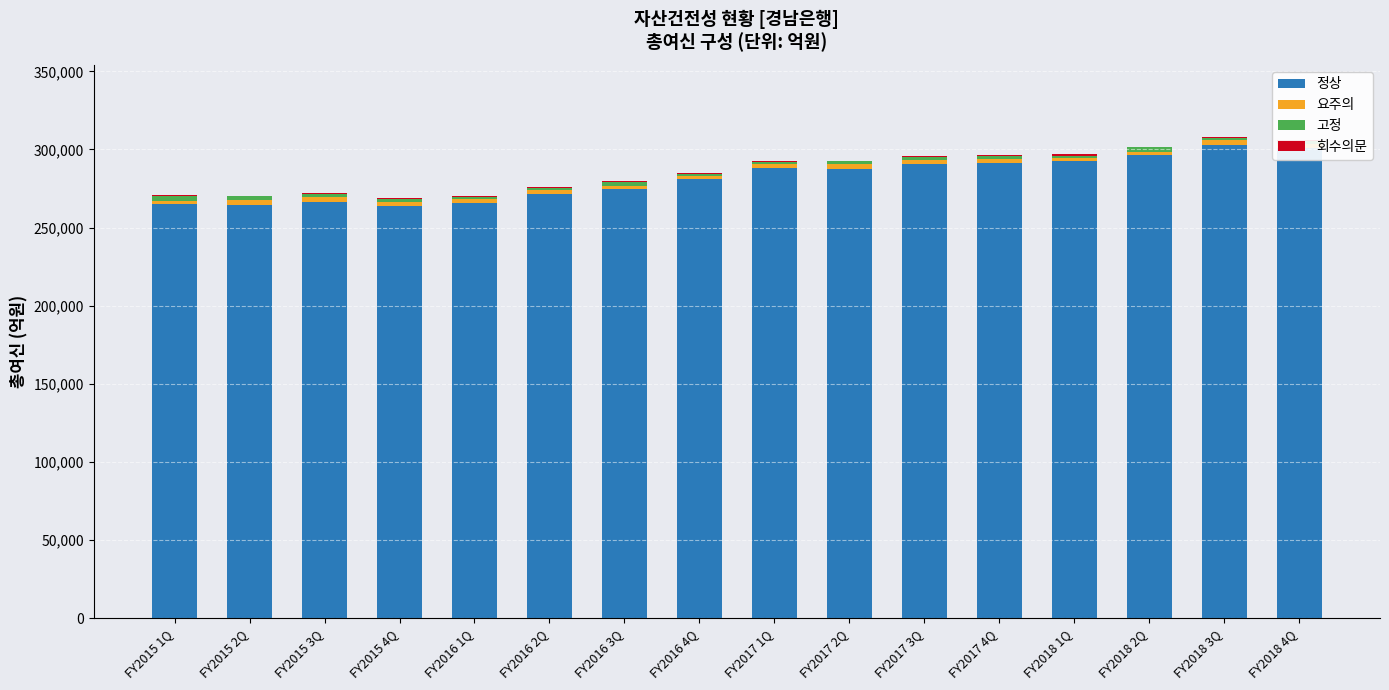

What is the sum of all 정상 values?

4503834